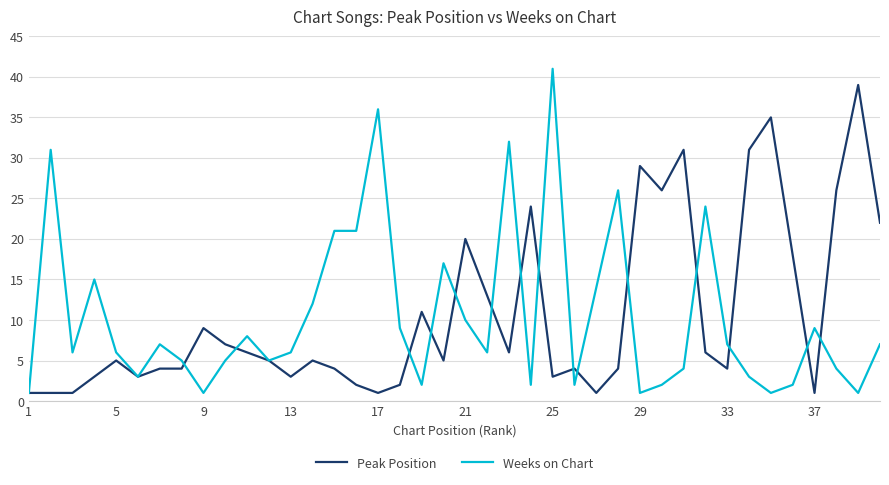

True or false: Weeks on Chart has more than 0 interior local peaks.

True